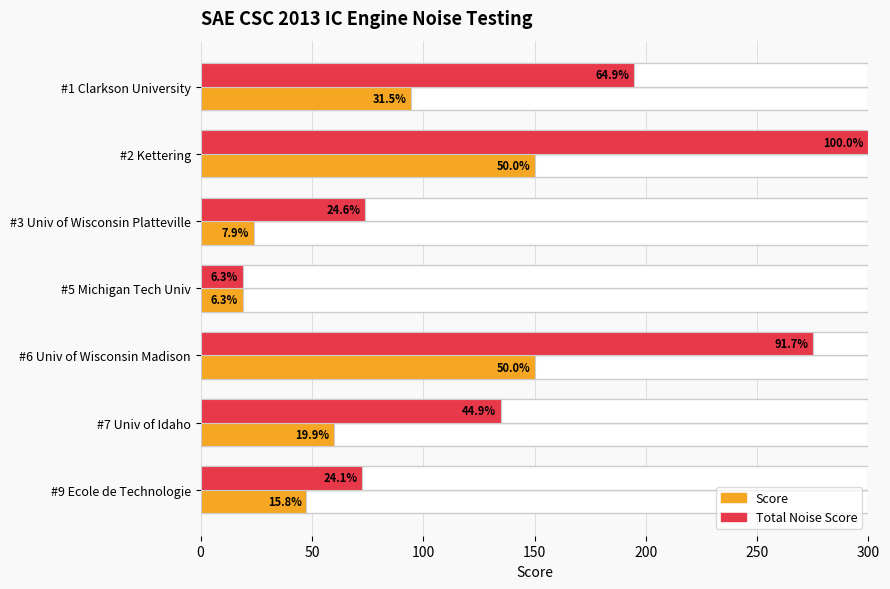

Reading right to left, list all the values displayed in this chart.

Score: 47.4	59.7	150.0	18.9	23.8	150.0	94.6
Total Noise Score: 72.4	134.7	275.0	18.9	73.8	300.0	194.6